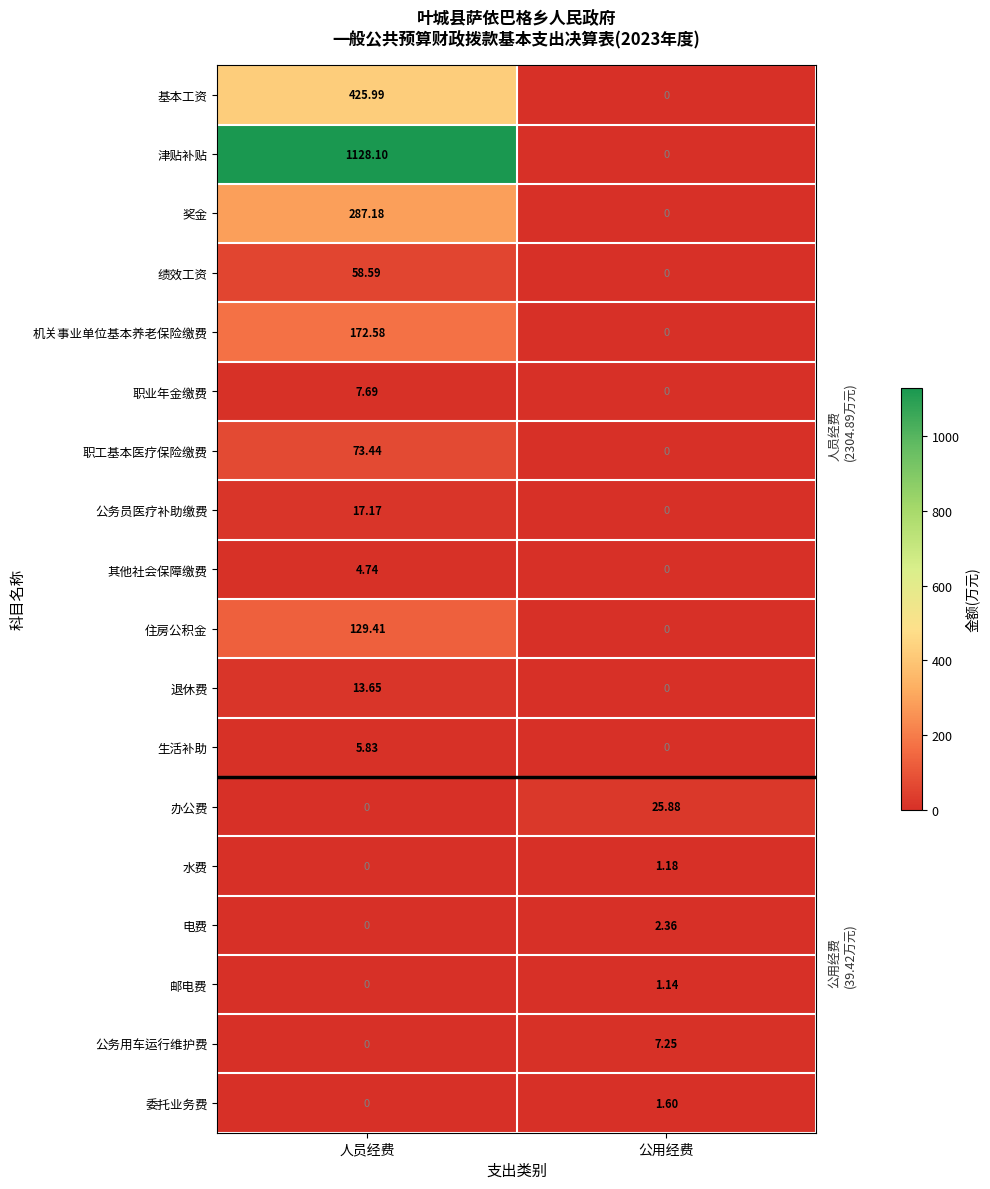

At which label does 生活补助 reach its minimum?

公用经费